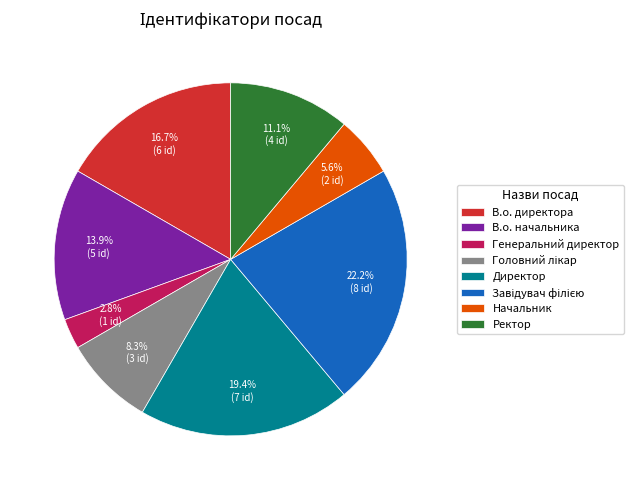

Which has a higher value, Генеральний директор or В.о. начальника?

В.о. начальника